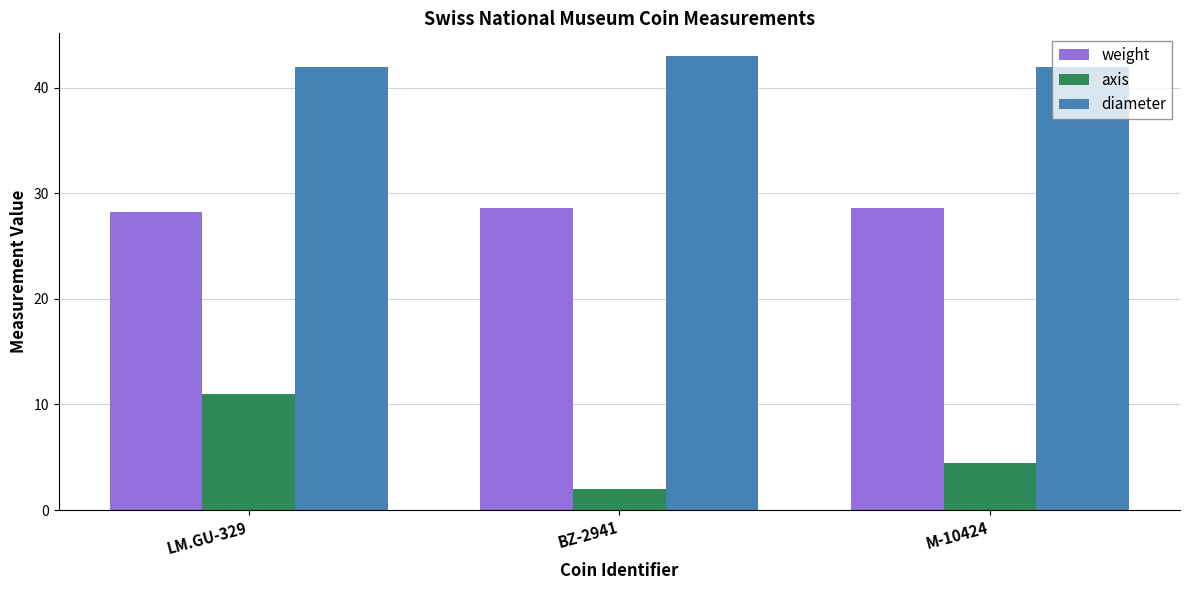

What is the value of the weight bar at the 3rd from the left?

28.6